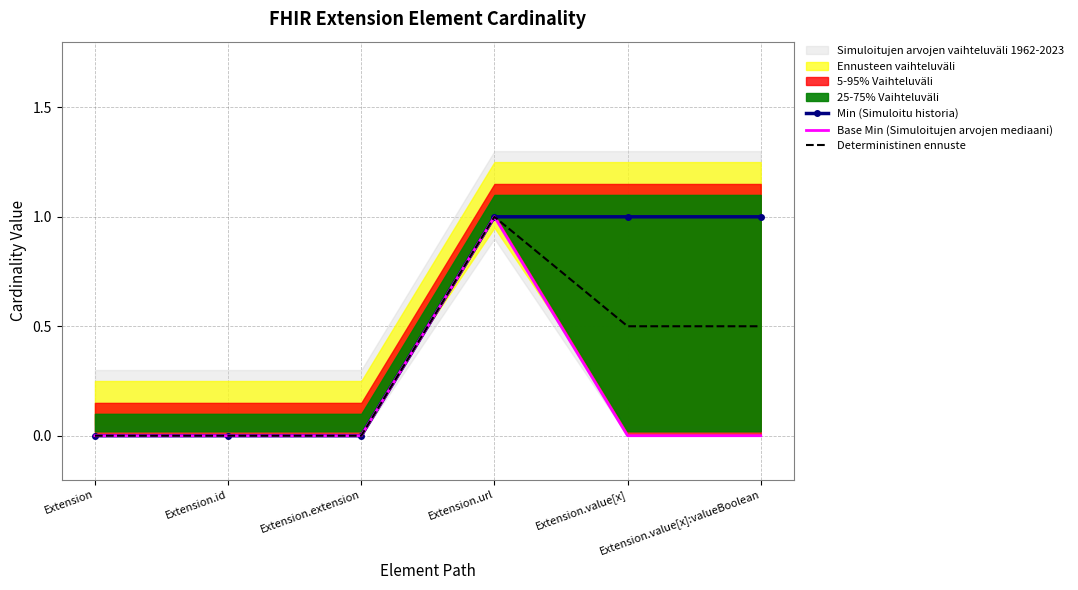

Which series has the largest total across all categories?

Min (Simuloitu historia)